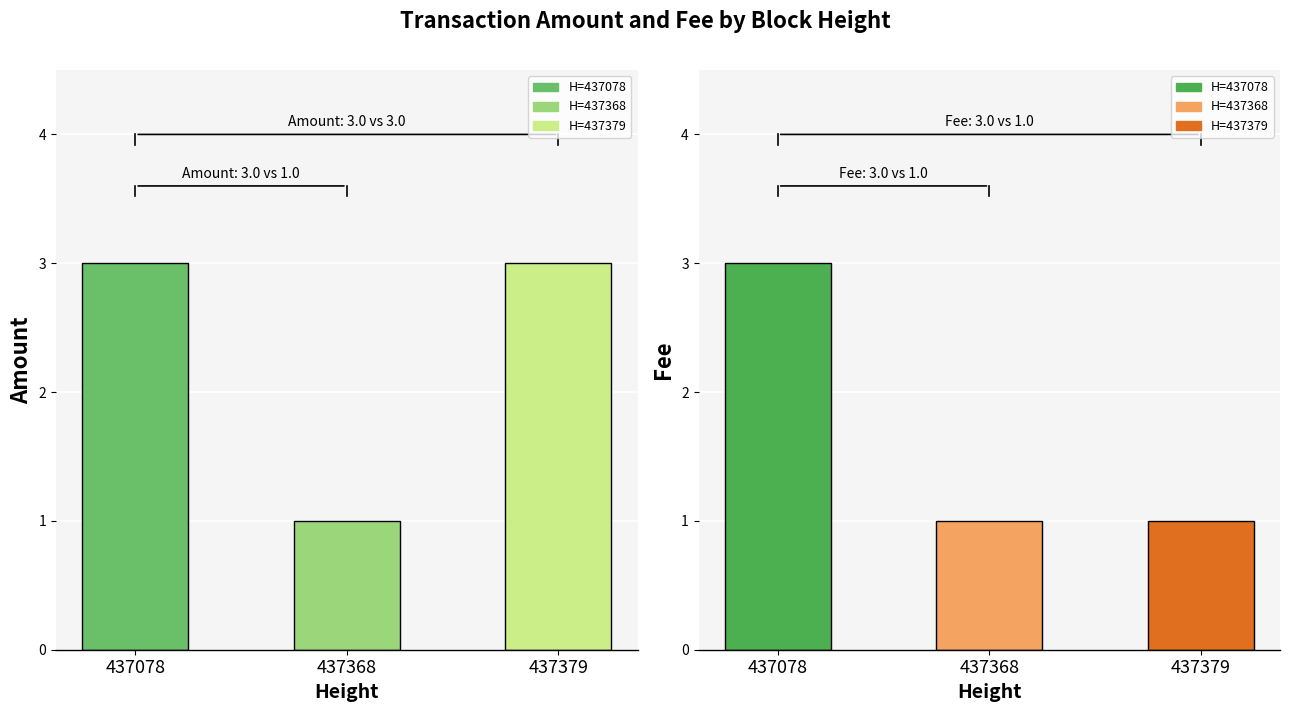

What is the sum of all Amount values?

7